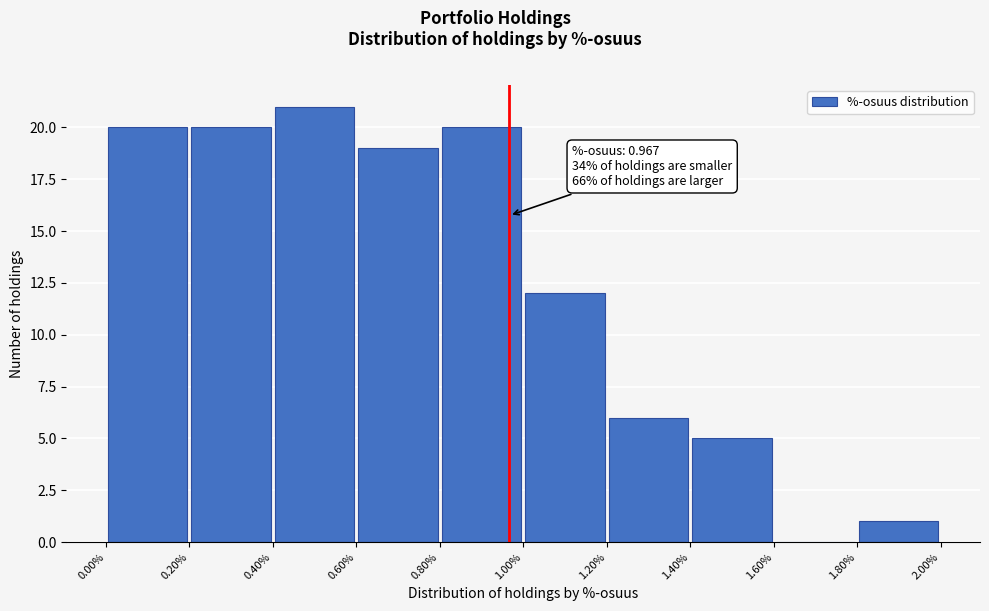

Which range on the x-axis has the tallest bar?

0.40% to 0.60%